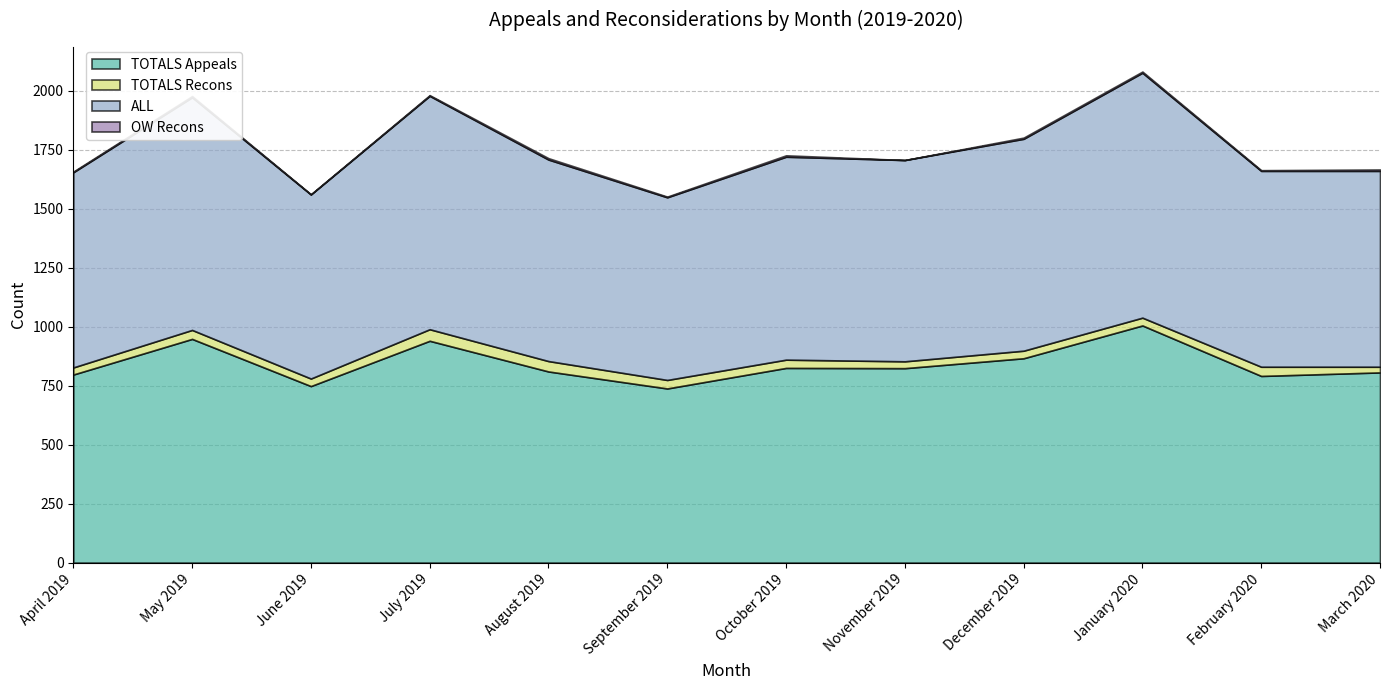

What is the label of the 5th point from the left?

August 2019